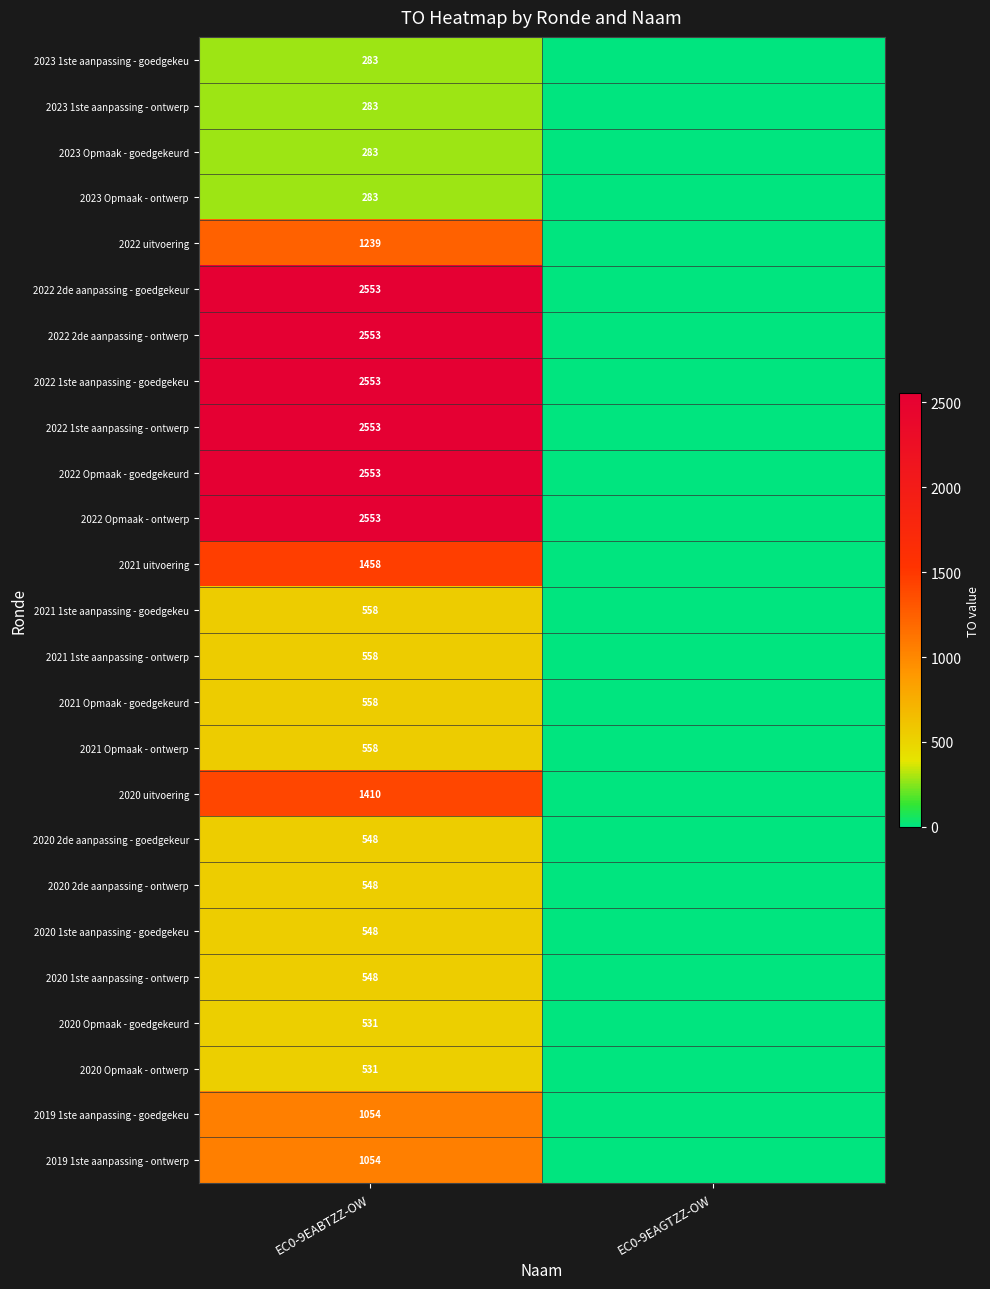

True or false: 2019 1ste aanpassing - goedgekeu has a value of 1054 at EC0-9EABTZZ-OW.

True